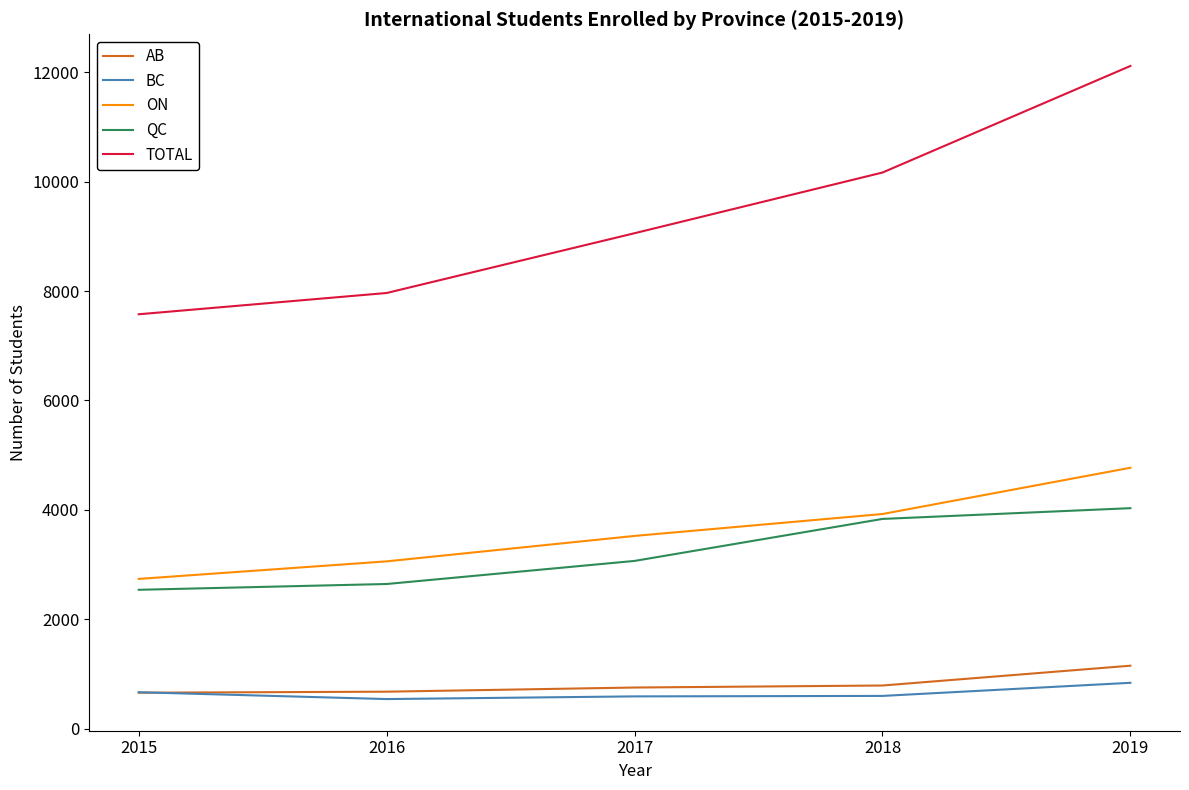

The BC series shows 837.4 at 2019. True or false?

True